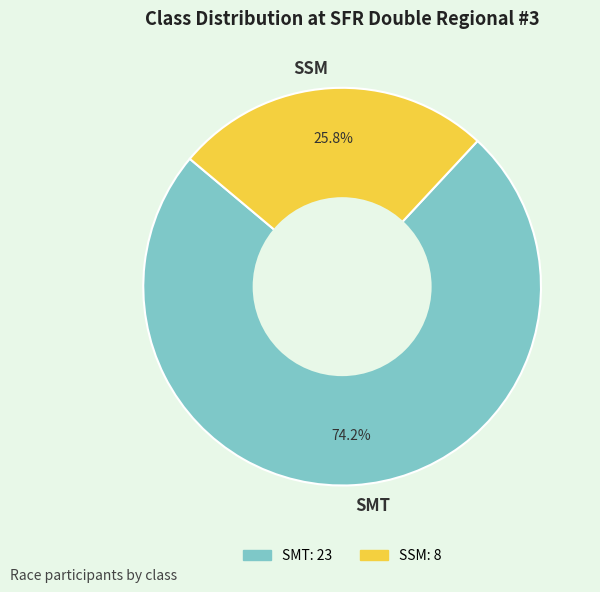

What percentage is the SSM slice, to the nearest percent?

26%